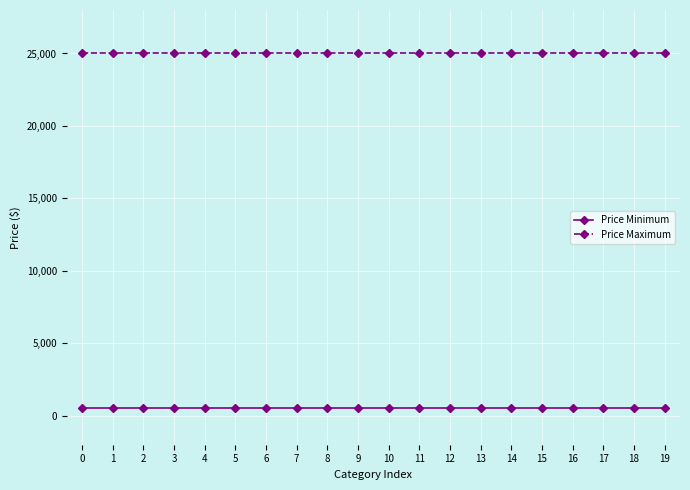

Reading left to right, extract all data points from this chart.

Price Minimum: 0=500	1=500	2=500	3=500	4=500	5=500	6=500	7=500	8=500	9=500	10=500	11=500	12=500	13=500	14=500	15=500	16=500	17=500	18=500	19=500
Price Maximum: 0=25000	1=25000	2=25000	3=25000	4=25000	5=25000	6=25000	7=25000	8=25000	9=25000	10=25000	11=25000	12=25000	13=25000	14=25000	15=25000	16=25000	17=25000	18=25000	19=25000